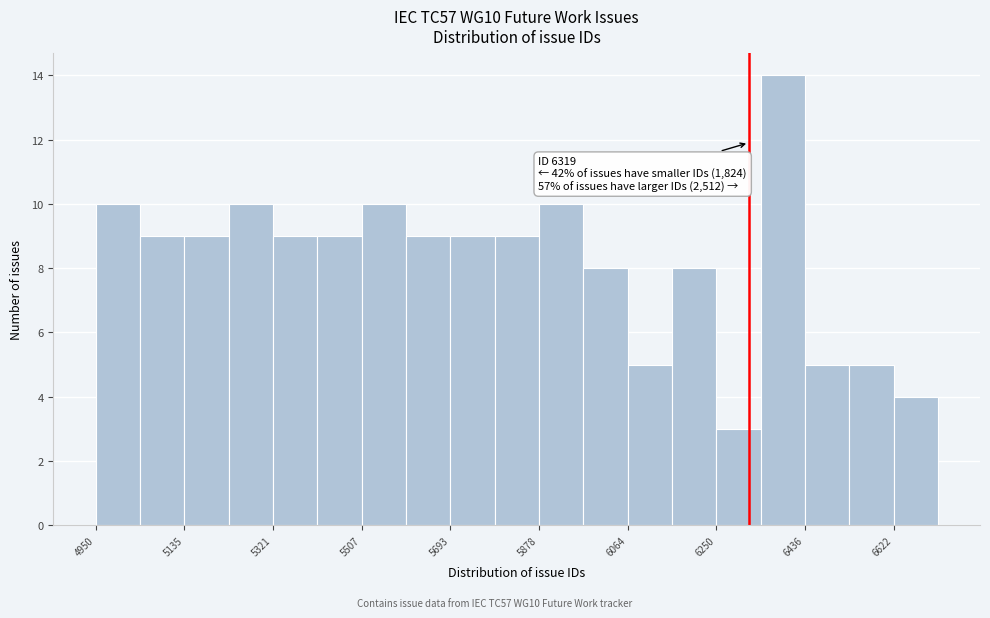

Which range on the x-axis has the tallest bar?

6340 to 6440